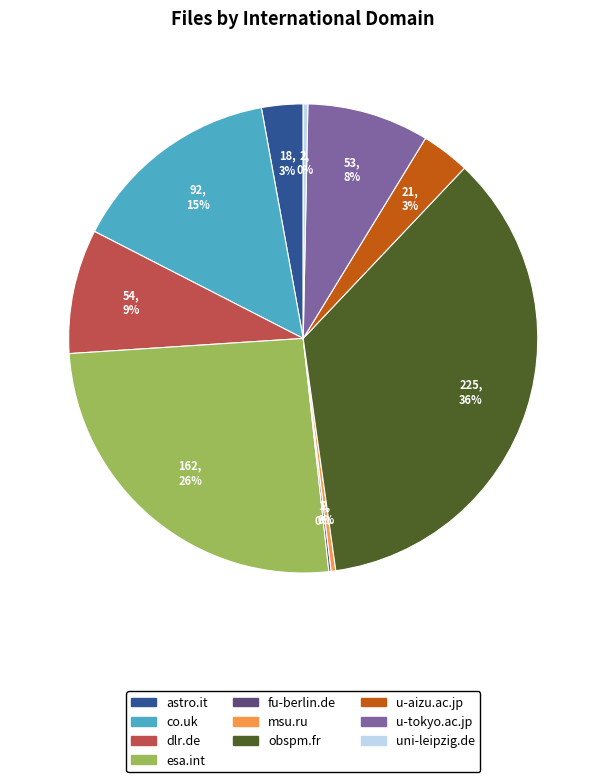

Which has a higher value, u-aizu.ac.jp or co.uk?

co.uk